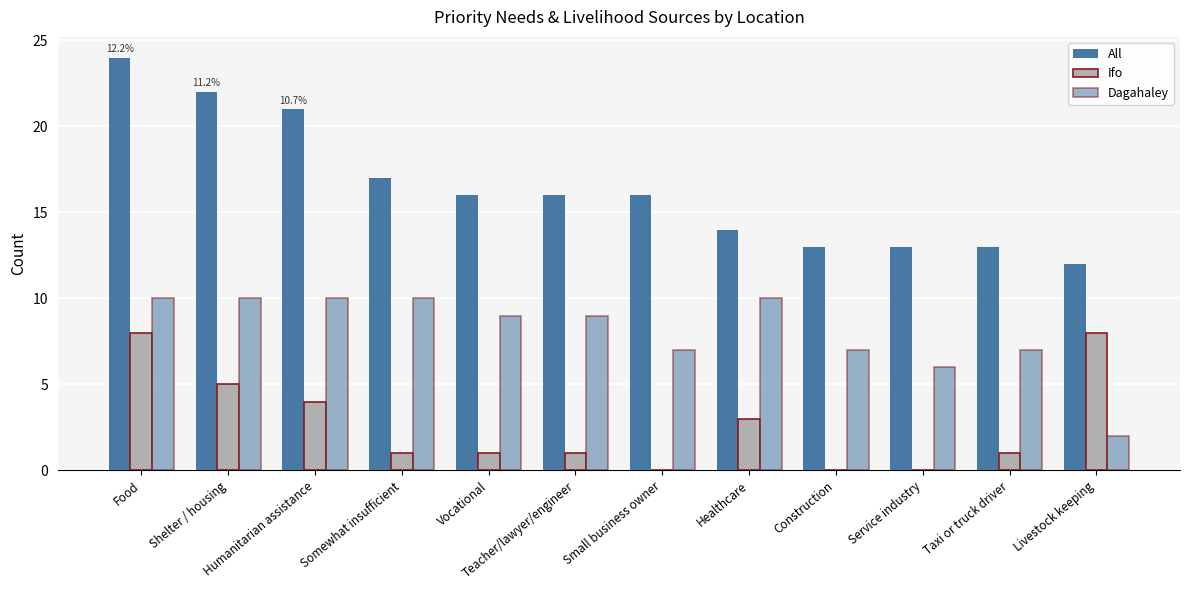

Rank the series by their maximum value, from highest to lowest.

All, Dagahaley, Ifo